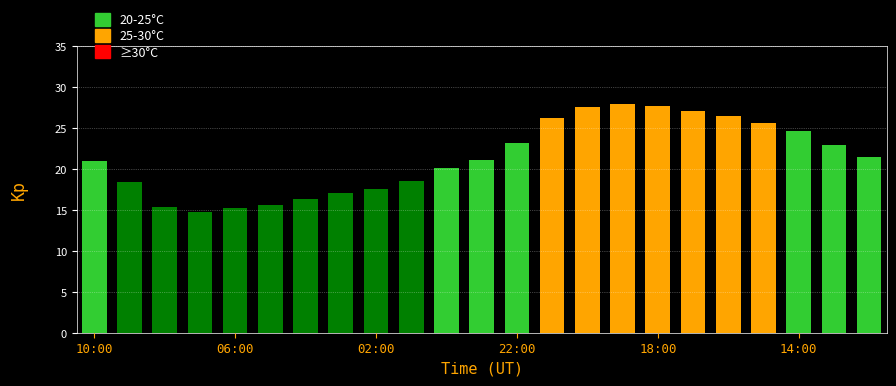

What is the difference between the maximum and minimum values?

13.2